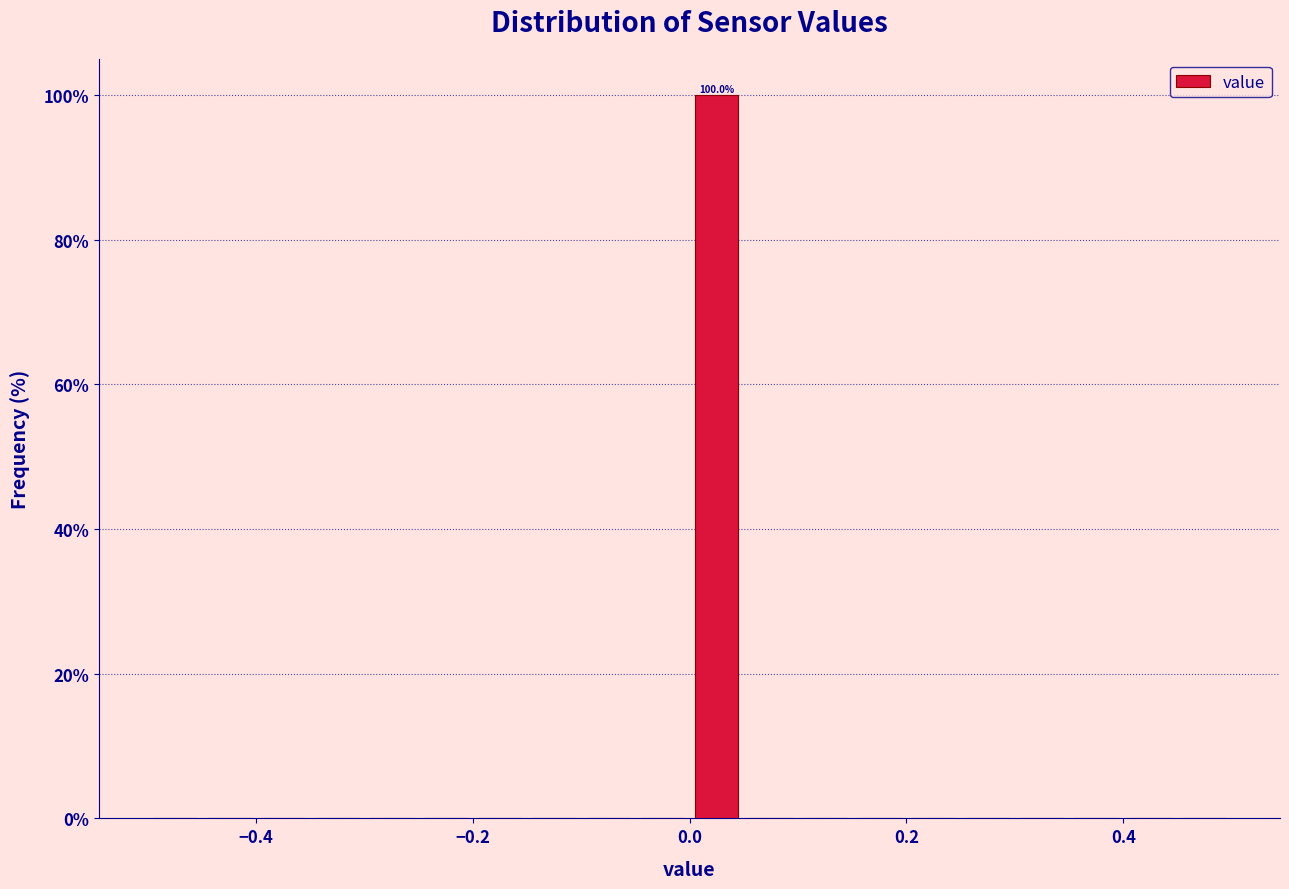

Around what value on the x-axis is the tallest bar? Give the approximate position of its centre, as read against the axis.

0.02